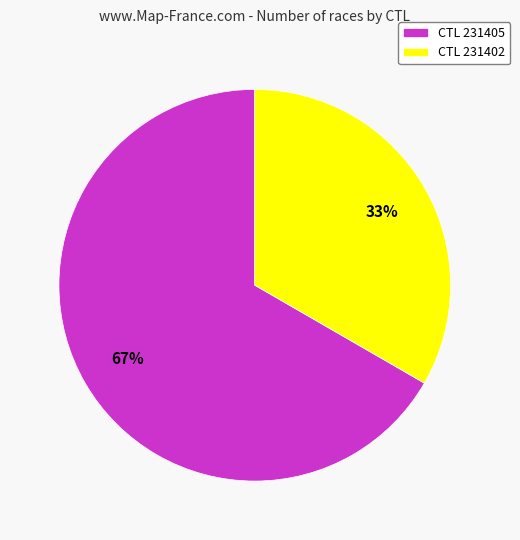

Approximately how many times larger is the value at CTL 231405 compared to CTL 231402?

2.0